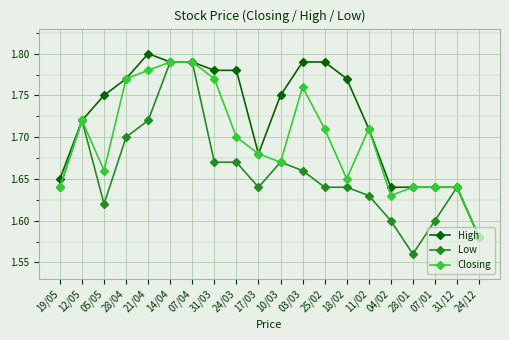

What are all the series names shown in the legend?

High, Low, Closing